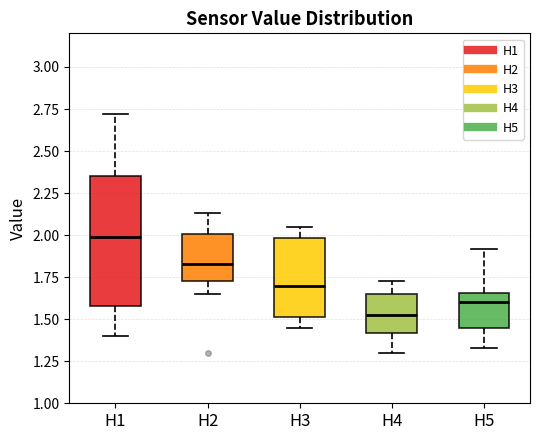

Where does the median line of the box for H2 sit on the y-axis? The values are not printed on the chart, so give them approximately, as read against the axis.

1.85